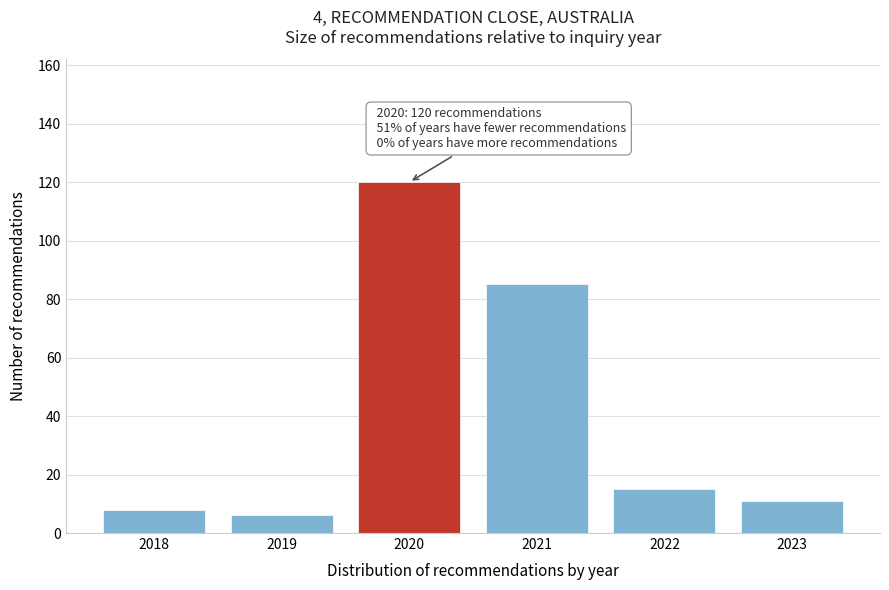

Reading left to right, list all the values displayed in this chart.

2018=8	2019=6	2020=120	2021=85	2022=15	2023=11